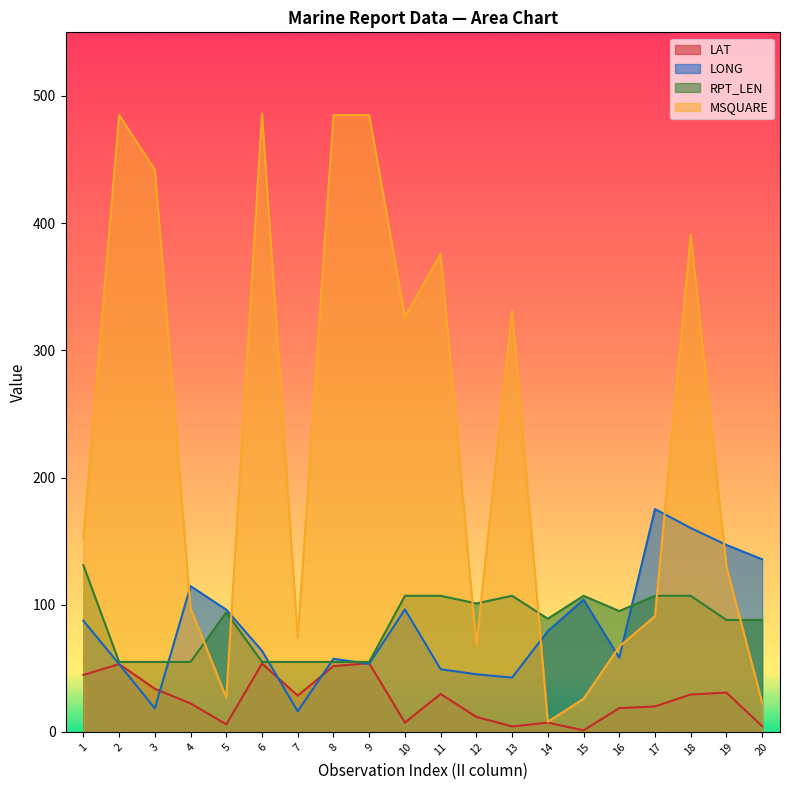

What is the sum of the RPT_LEN values at 7 and 15?

162.0